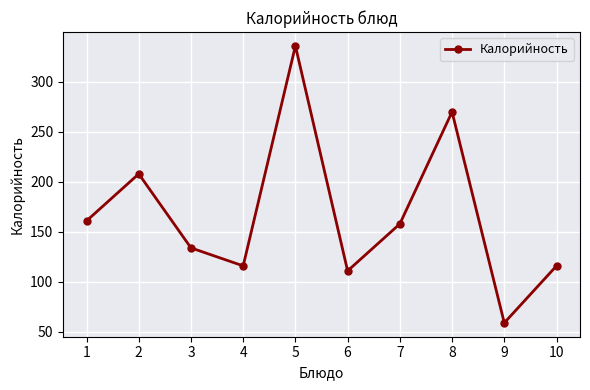

What is the difference between the maximum and minimum values?

277